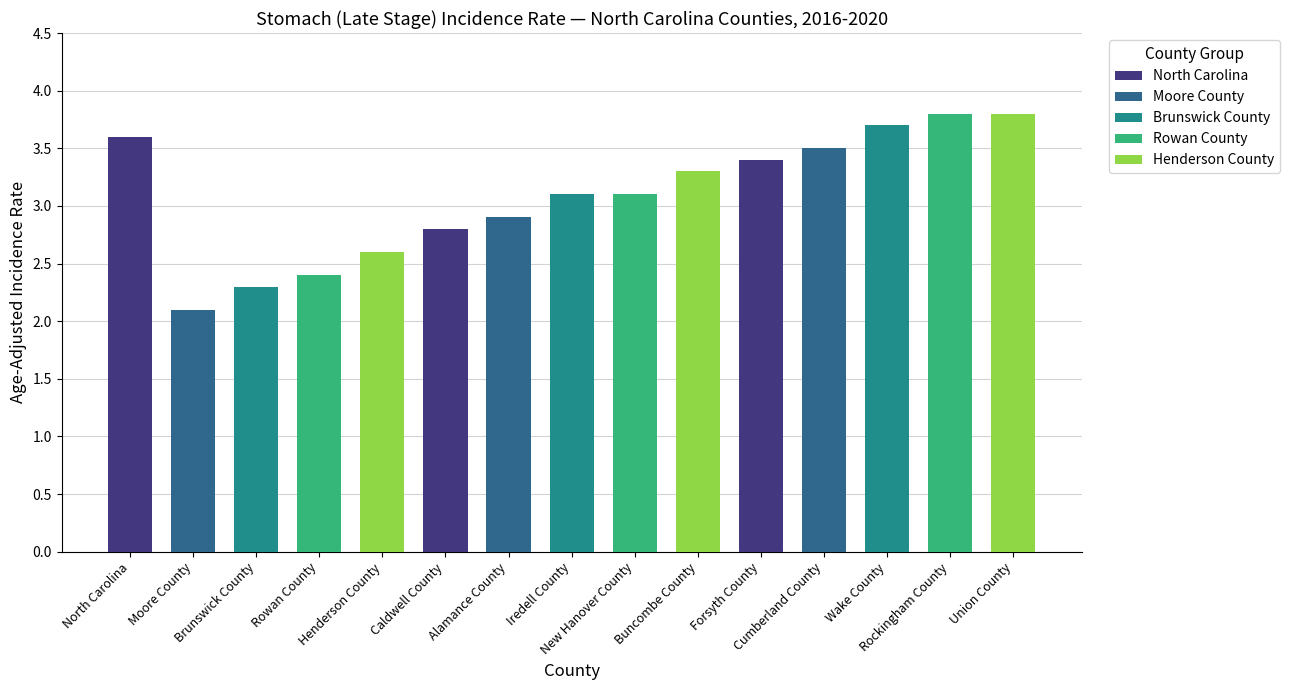

Reading right to left, extract all data points from this chart.

Union County=3.8	Rockingham County=3.8	Wake County=3.7	Cumberland County=3.5	Forsyth County=3.4	Buncombe County=3.3	New Hanover County=3.1	Iredell County=3.1	Alamance County=2.9	Caldwell County=2.8	Henderson County=2.6	Rowan County=2.4	Brunswick County=2.3	Moore County=2.1	North Carolina=3.6